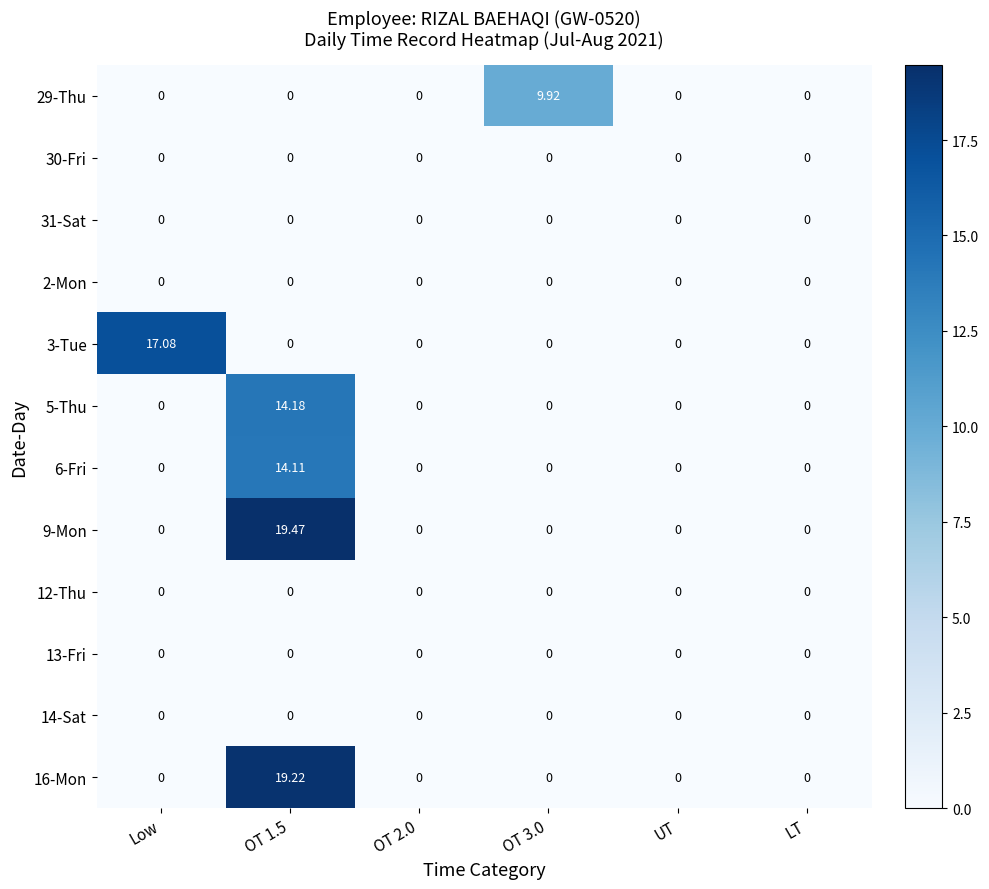

Is the value of 2-Mon at LT greater than the value of 16-Mon at OT 1.5?

No